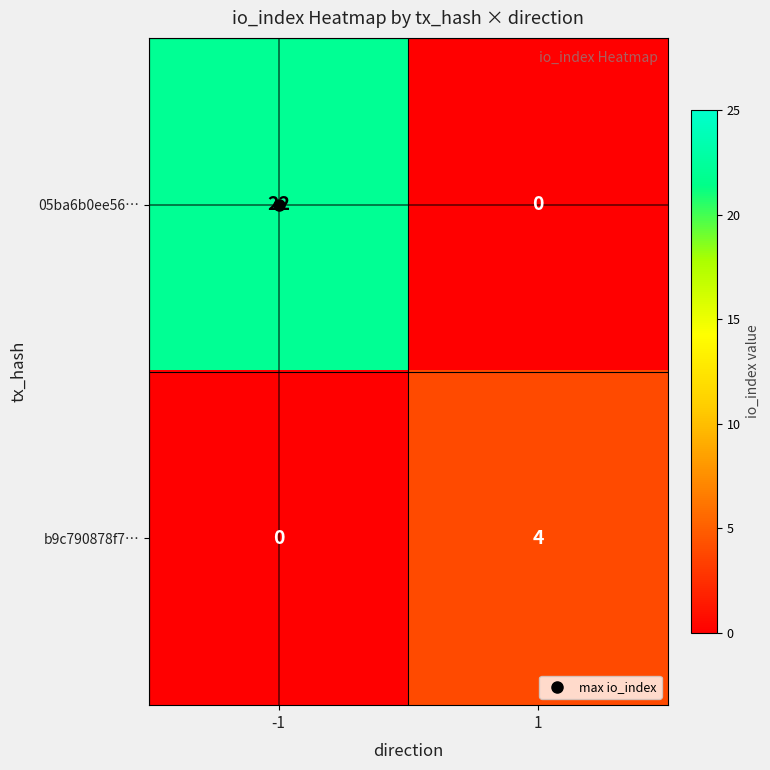

What is the difference between the highest and lowest values at 1?

4